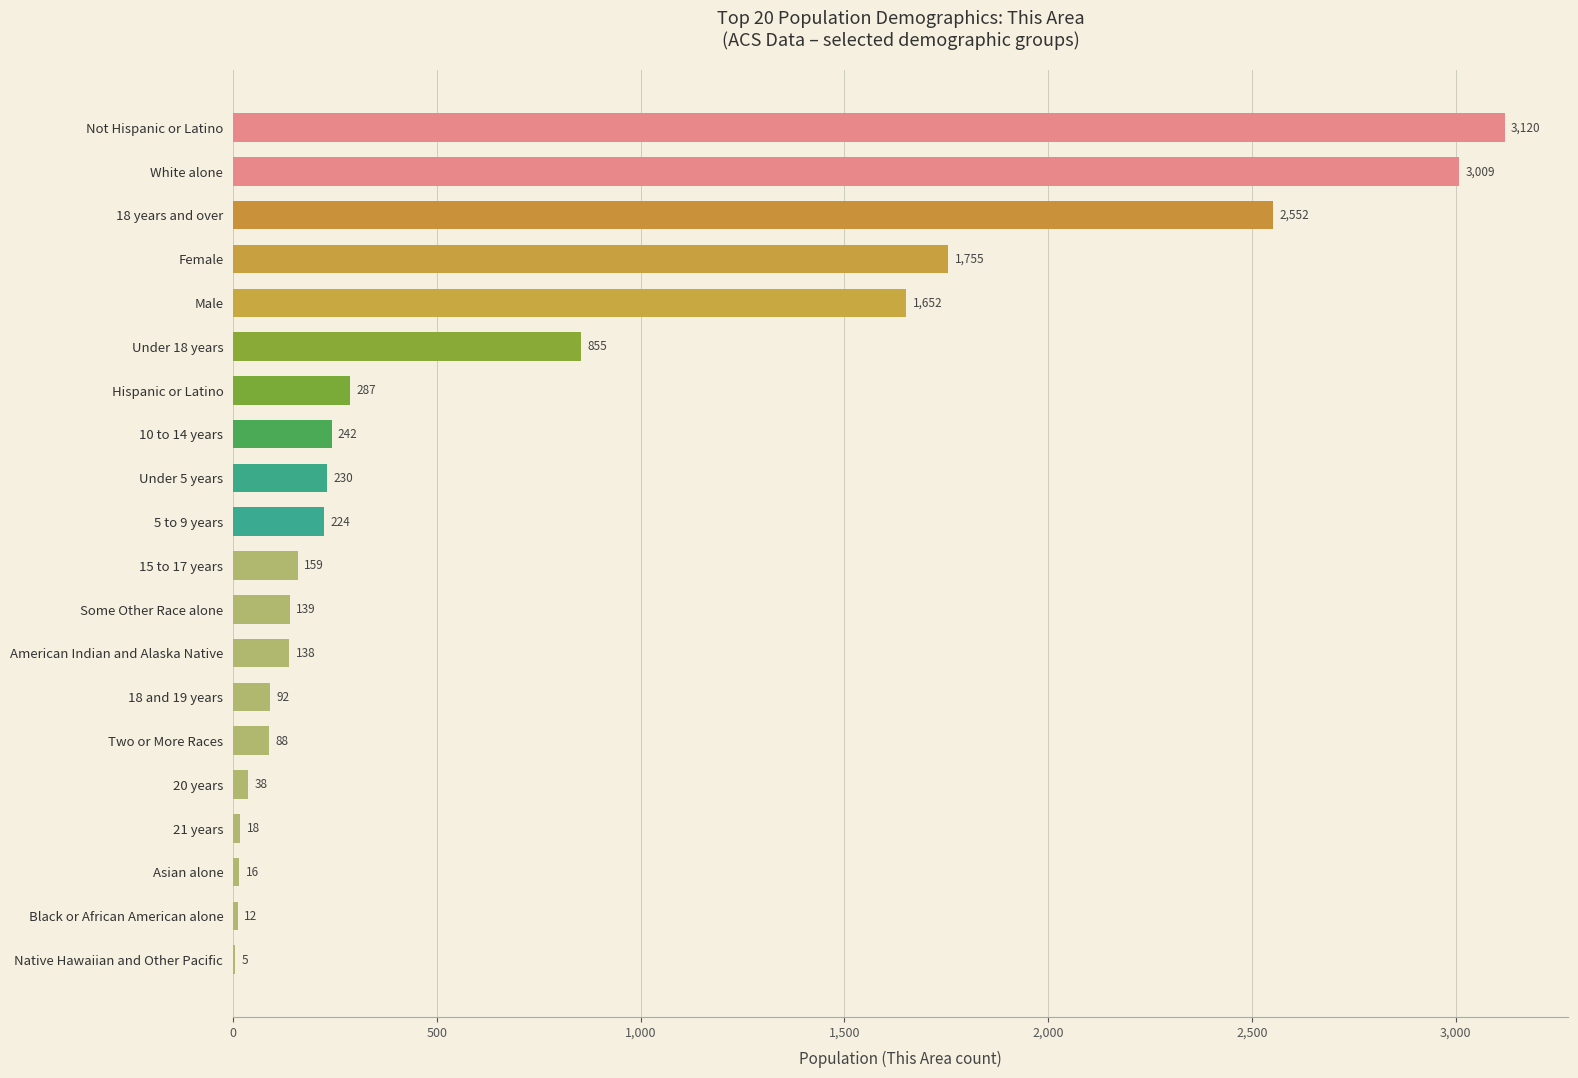

Reading bottom to top, extract all data points from this chart.

Native Hawaiian and Other Pacific=5	Black or African American alone=12	Asian alone=16	21 years=18	20 years=38	Two or More Races=88	18 and 19 years=92	American Indian and Alaska Native=138	Some Other Race alone=139	15 to 17 years=159	5 to 9 years=224	Under 5 years=230	10 to 14 years=242	Hispanic or Latino=287	Under 18 years=855	Male=1652	Female=1755	18 years and over=2552	White alone=3009	Not Hispanic or Latino=3120